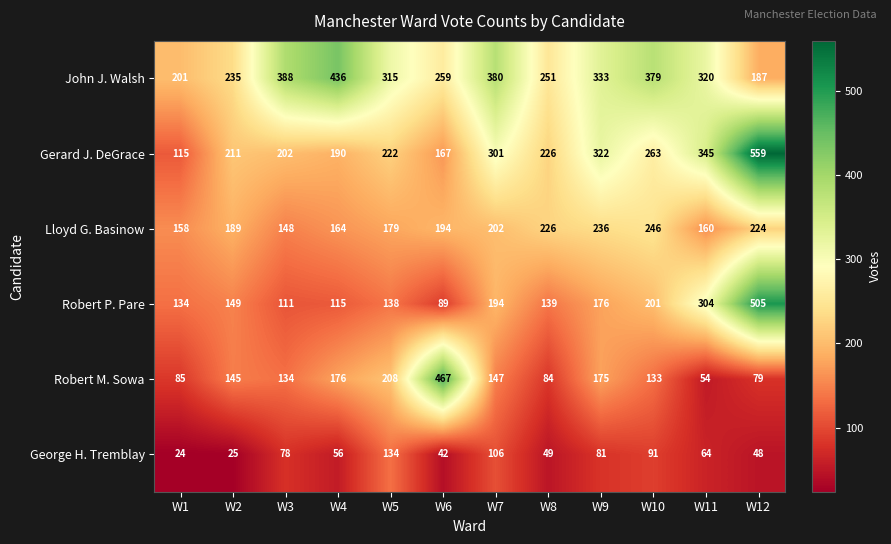

How many series are shown in this chart?

6